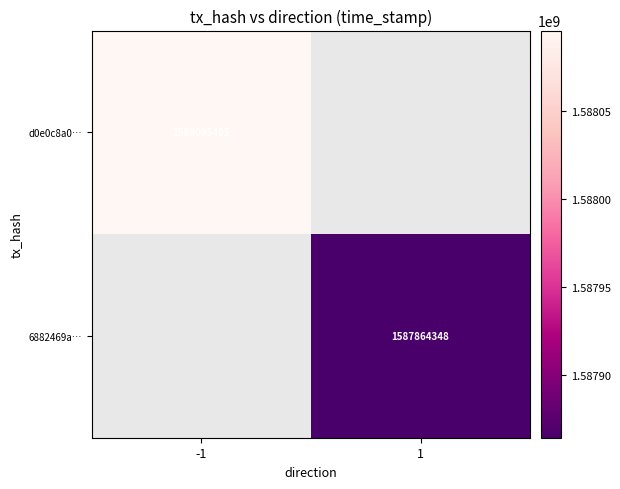

True or false: 6882469a… has a value of 924241500 at 1.

False